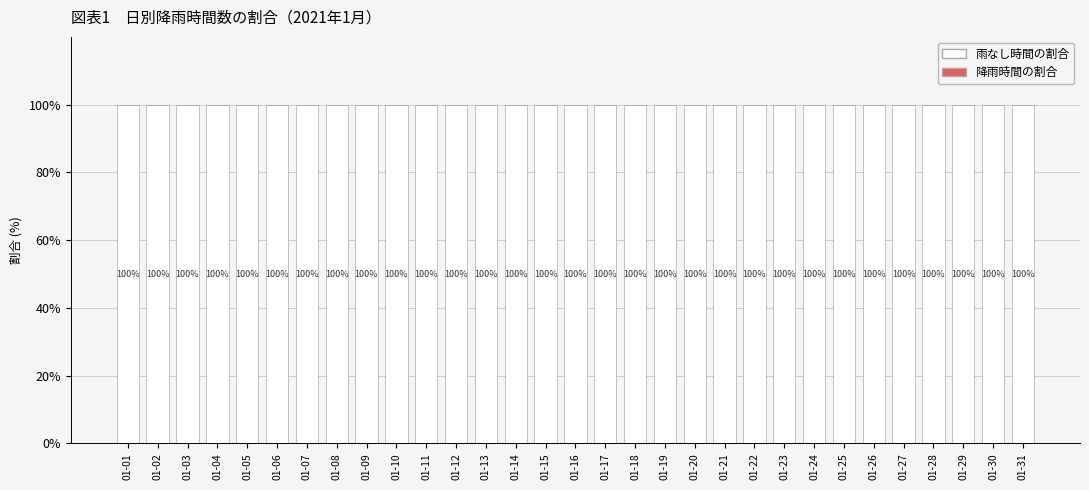

The value of 雨なし時間の割合 at 01-06 is 51. True or false?

False